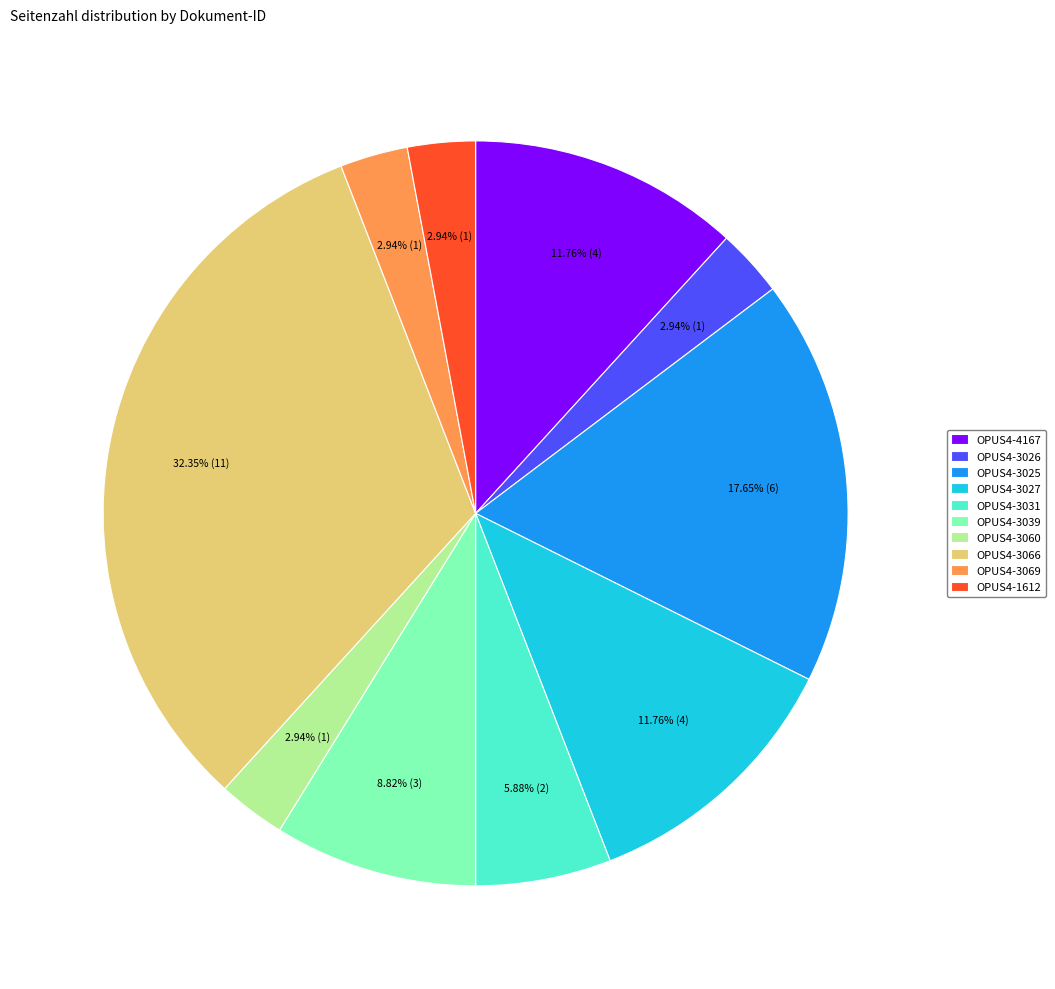

Does any single category account for the majority?

No